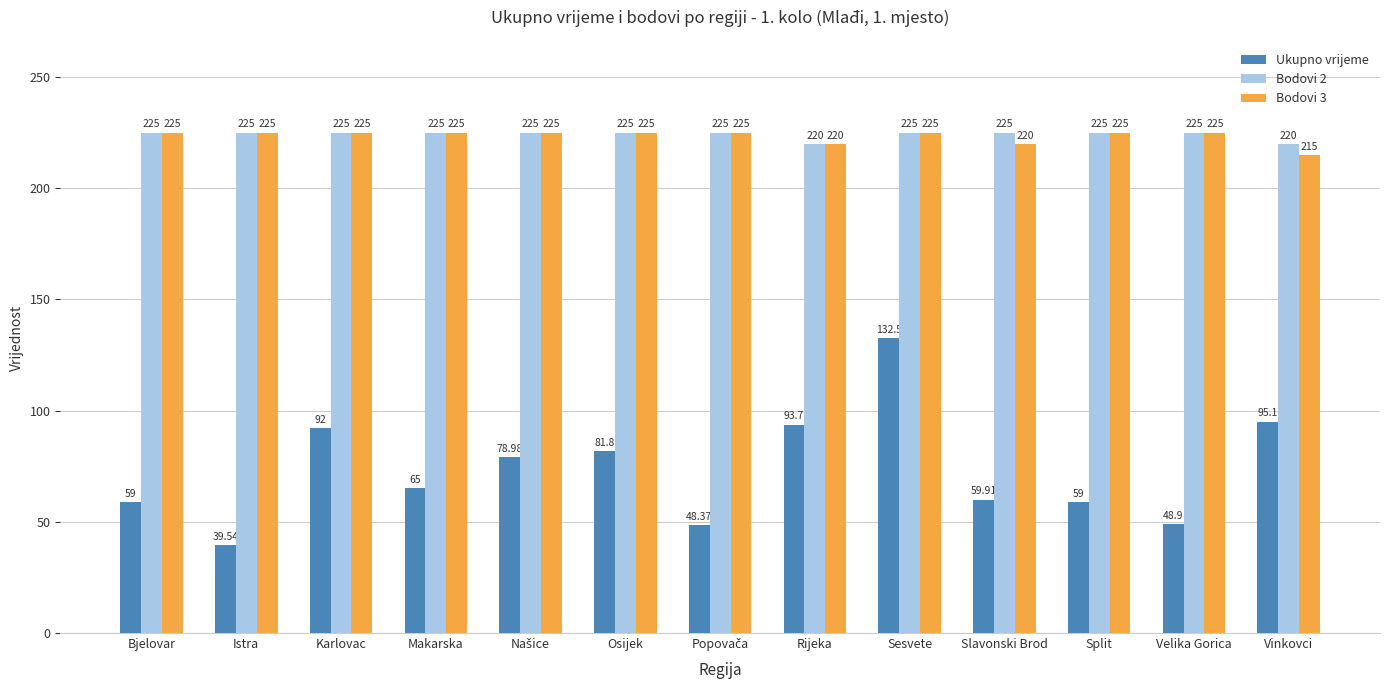

What is the average value of the Bodovi 2 series?

224.2